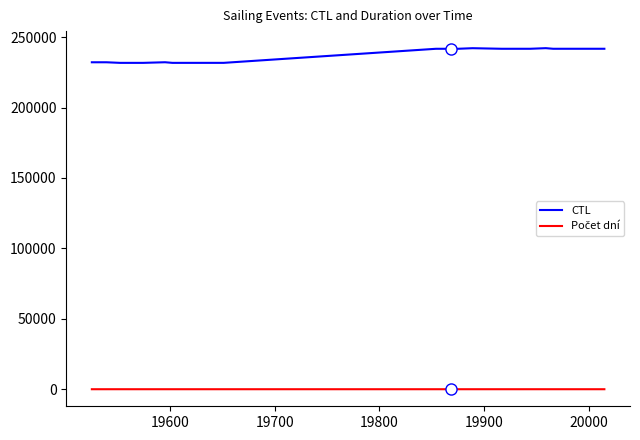

Which series has the largest total across all categories?

CTL